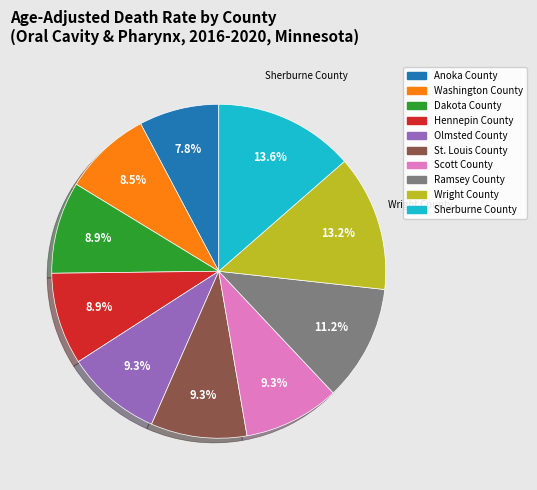

To the nearest percent, what is the average slice percentage?

10%